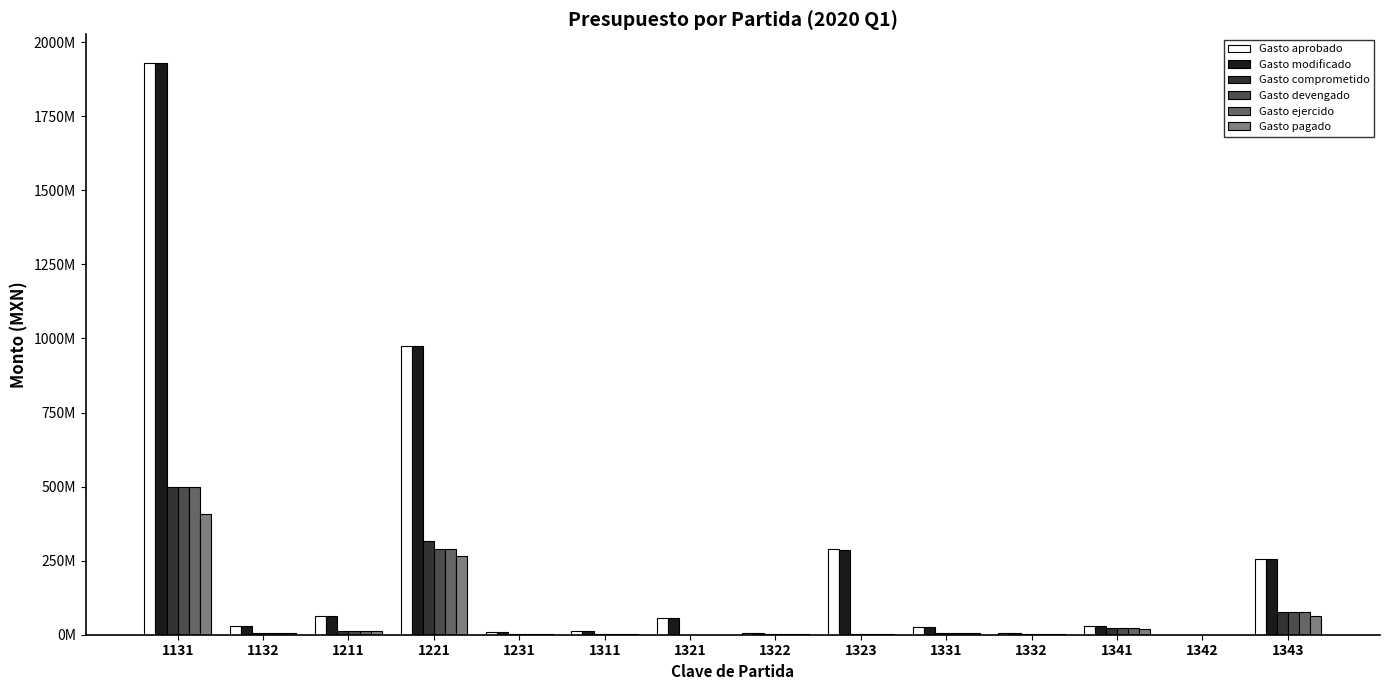

What is the value of the Gasto ejercido bar at the 8th from the left?

1665436.9